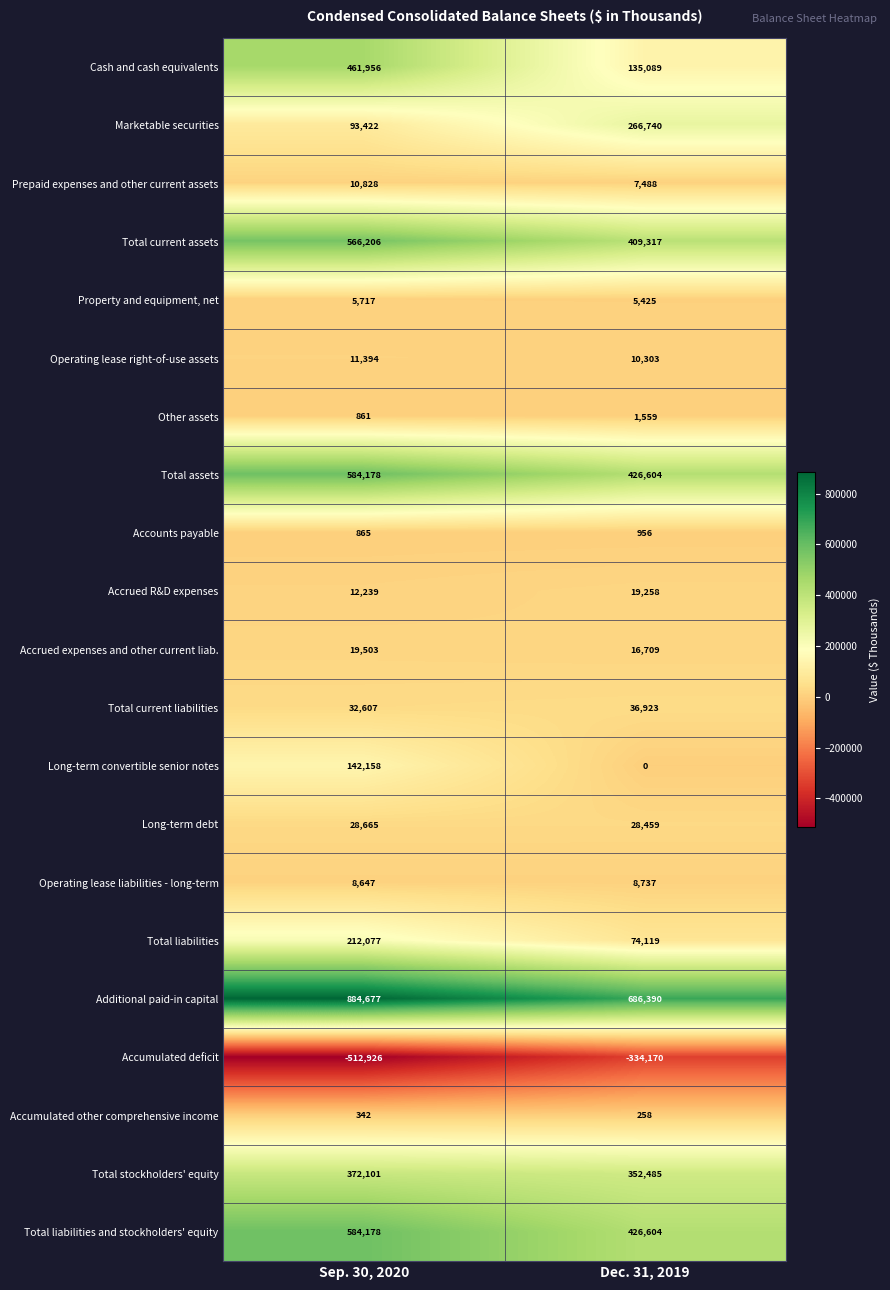

Which category has the lowest value in the Accrued expenses and other current liab. series?

Dec. 31, 2019